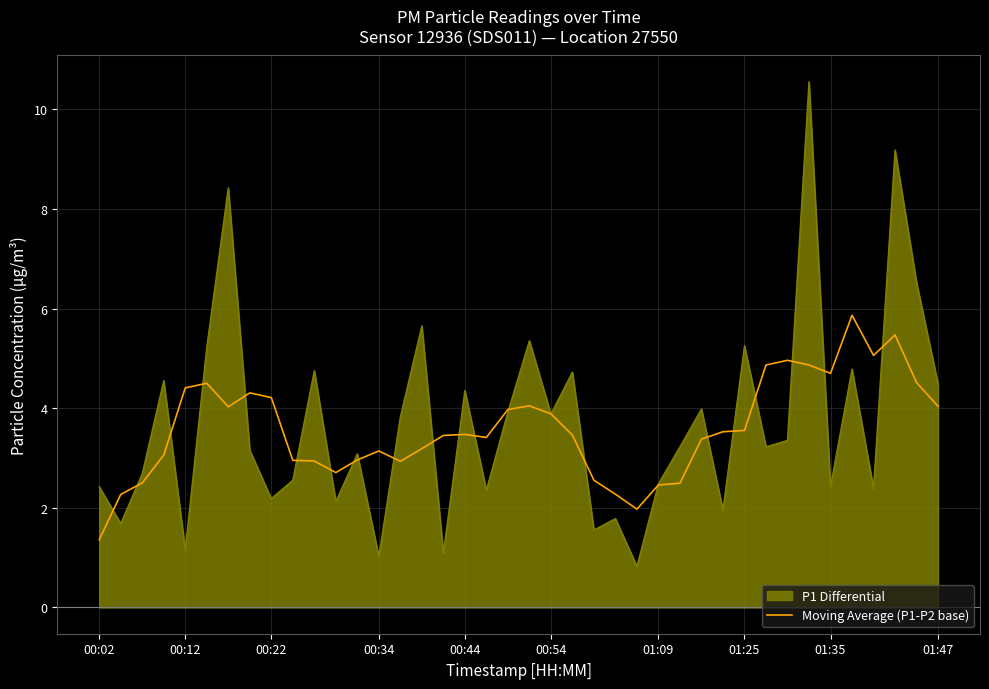

The Moving Average (P1-P2 base) series shows 1.0 at 00:22. True or false?

False